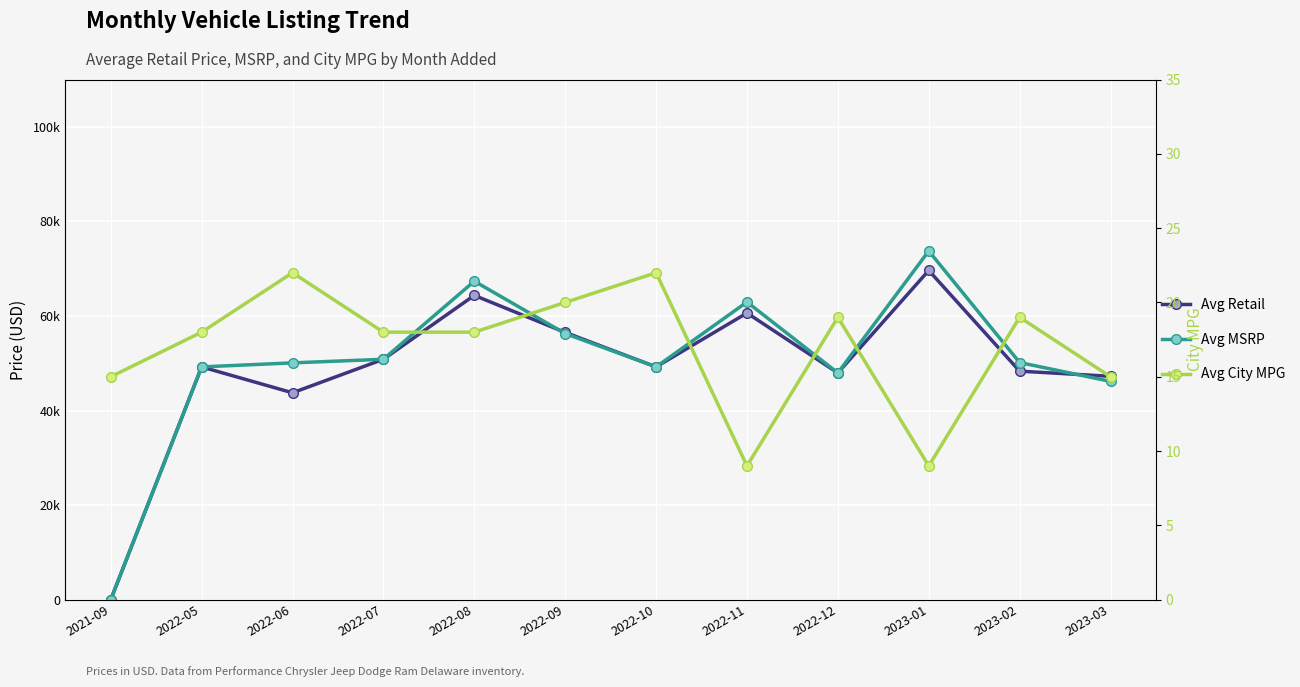

What is the label of the 6th point from the left?

2022-09